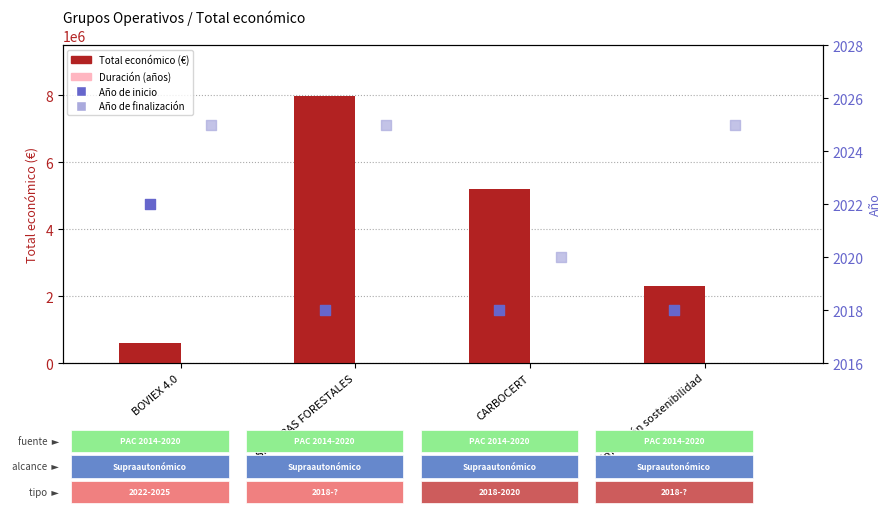

At how many categories does at least one series exceed 4717688?

2